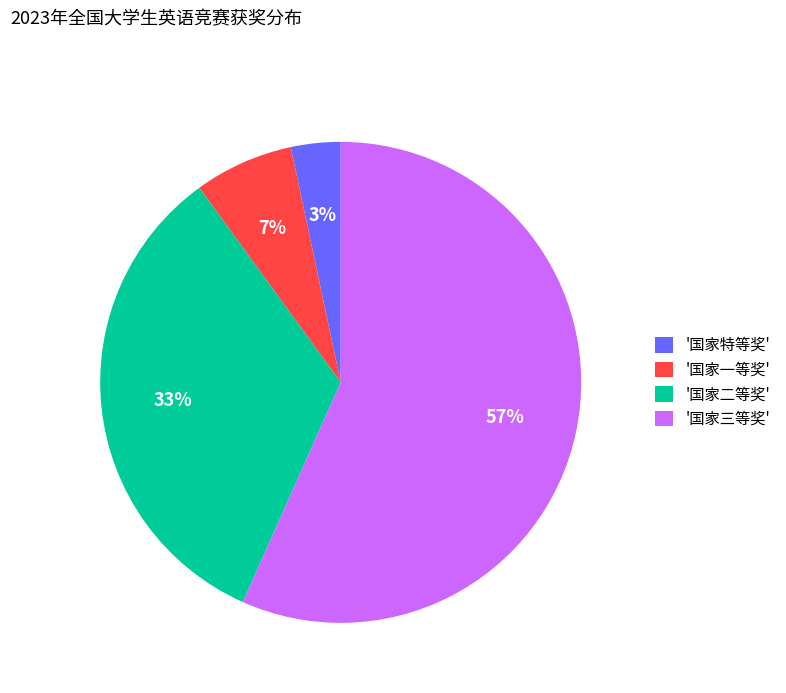

To the nearest percent, what portion does '国家三等奖' represent?

57%